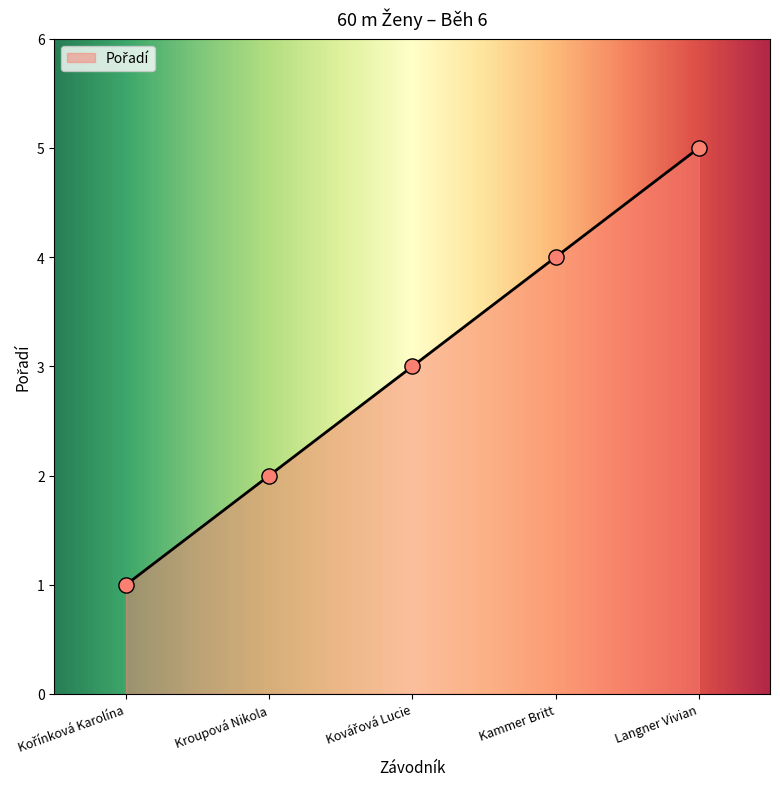

True or false: the data shows 2 at Kroupová Nikola.

True